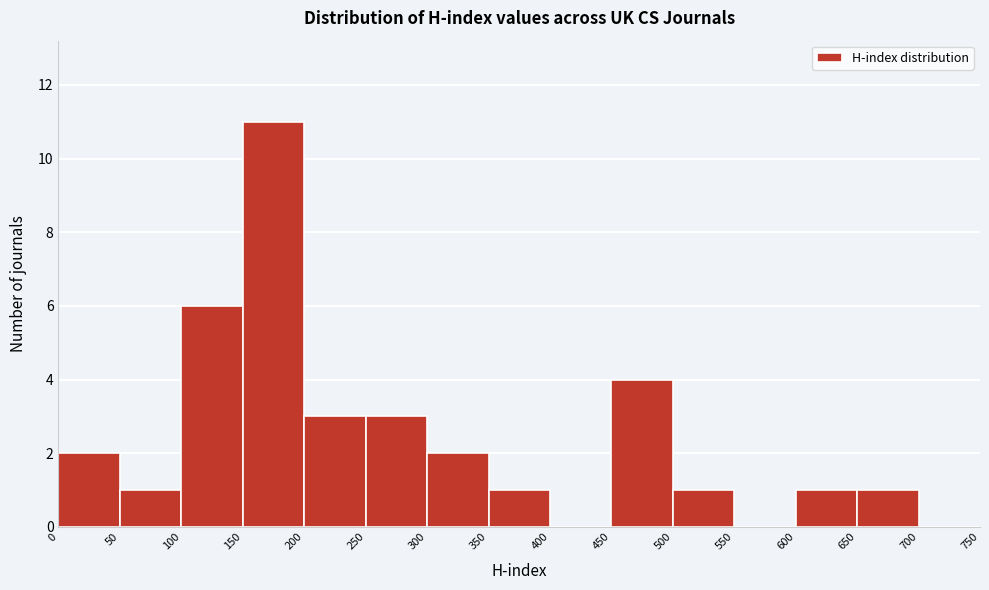

How tall is the bar that spans 150 to 200 on the x-axis? The values are not printed on the chart, so give them approximately, as read against the axis.

11